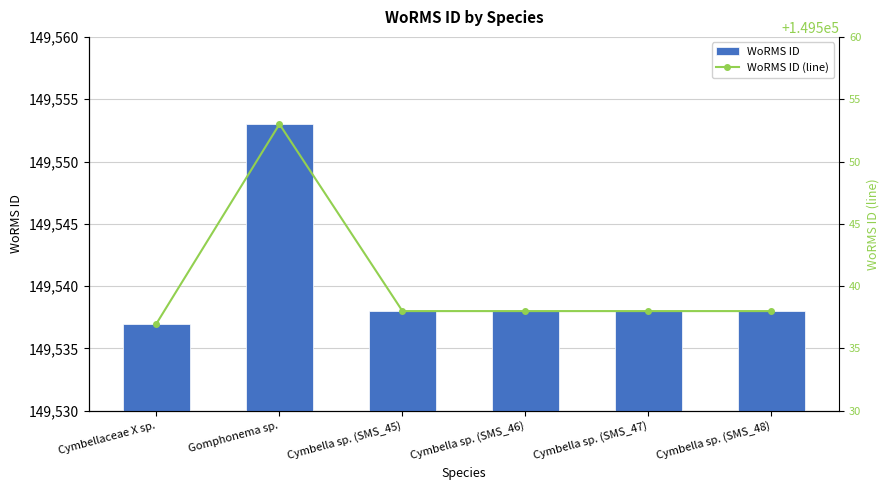

The value of WoRMS ID (line) at Gomphonema sp. is 81833. True or false?

False